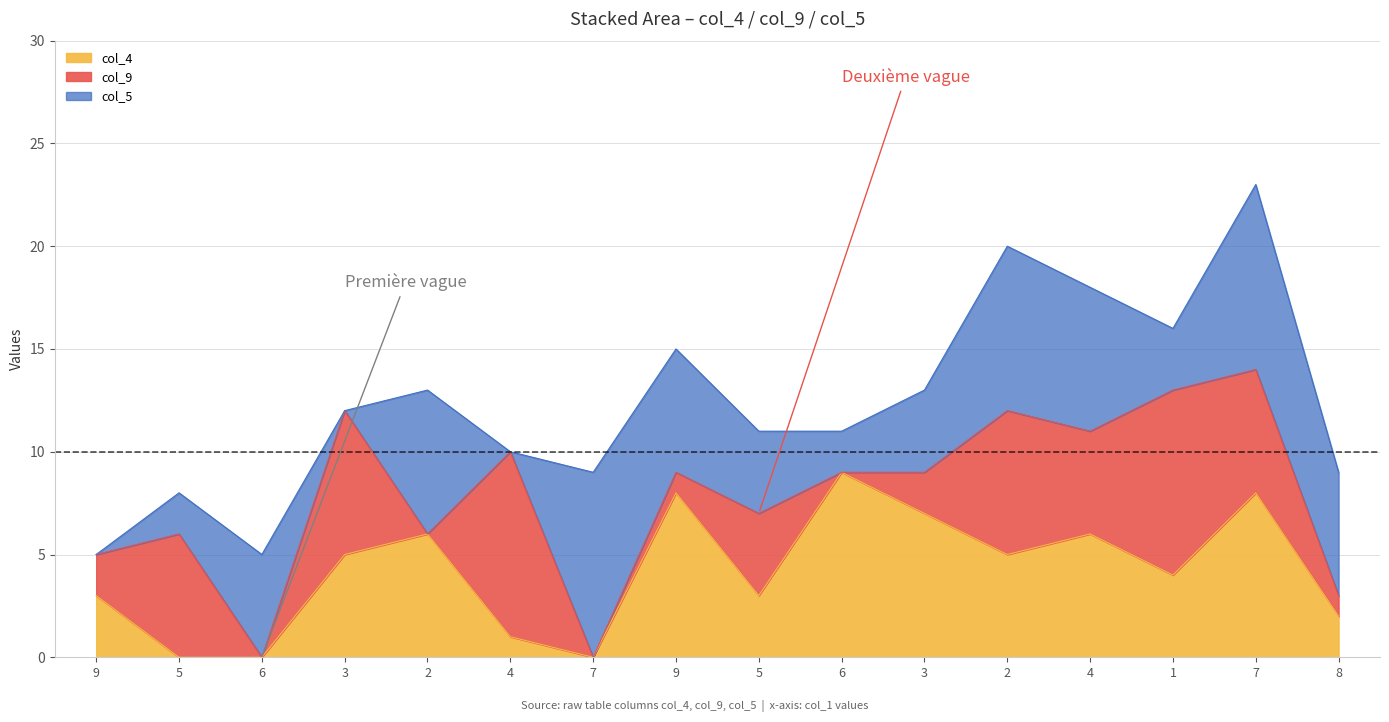

Between 7 and 8, which is larger?

8